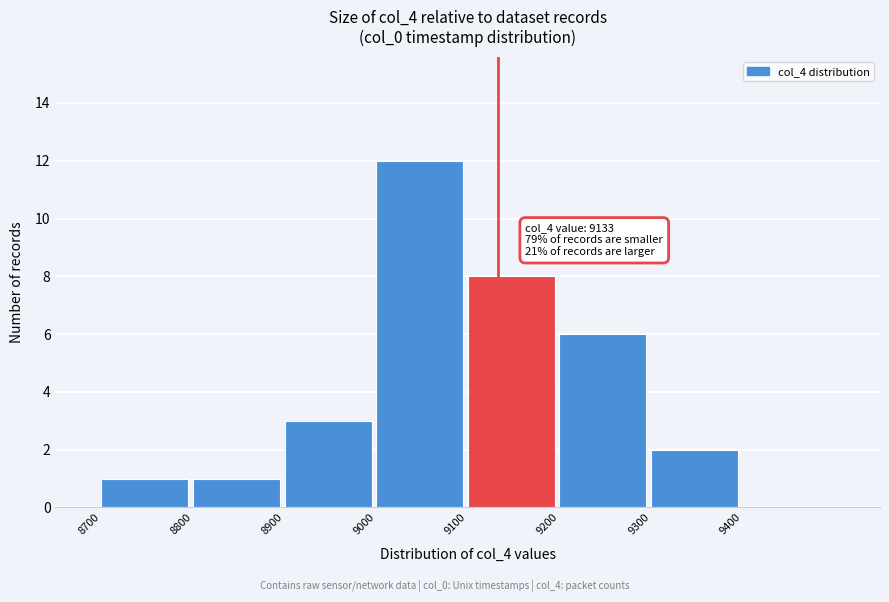

Which range on the x-axis has the tallest bar?

9000 to 9100